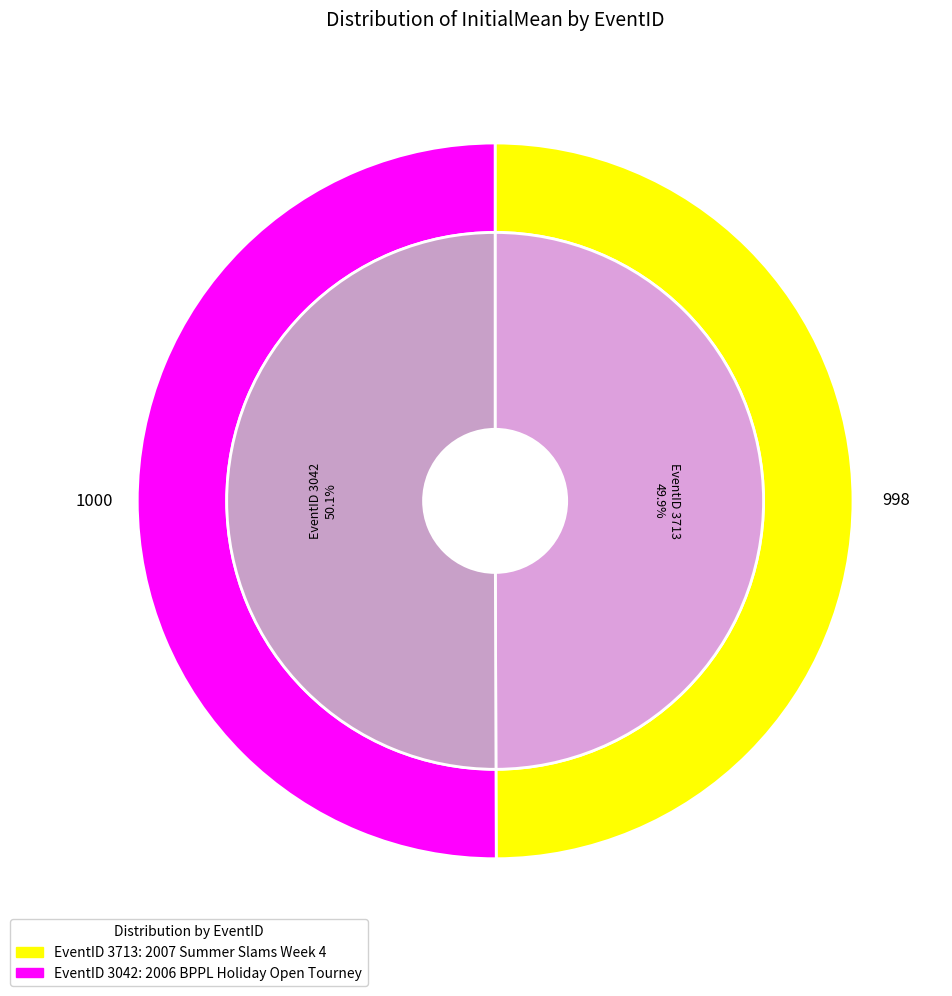

True or false: 3713 accounts for 50% of the total.

True